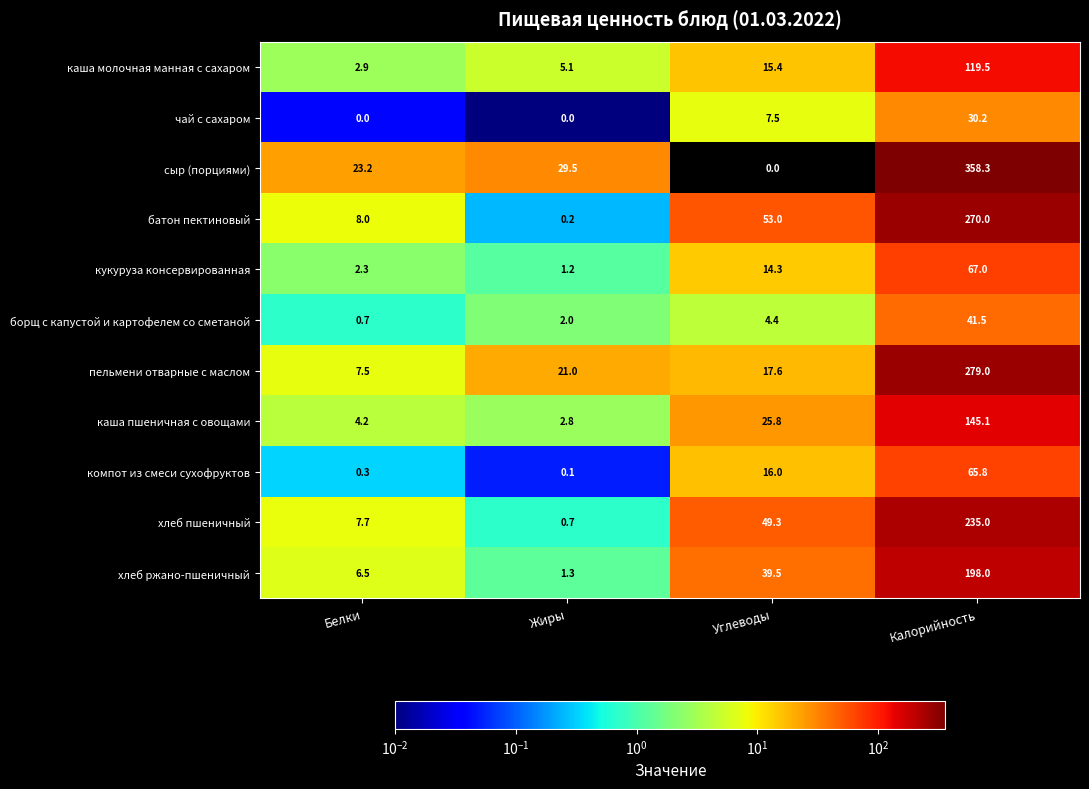

The компот из смеси сухофруктов series shows 0.3 at Белки. True or false?

True